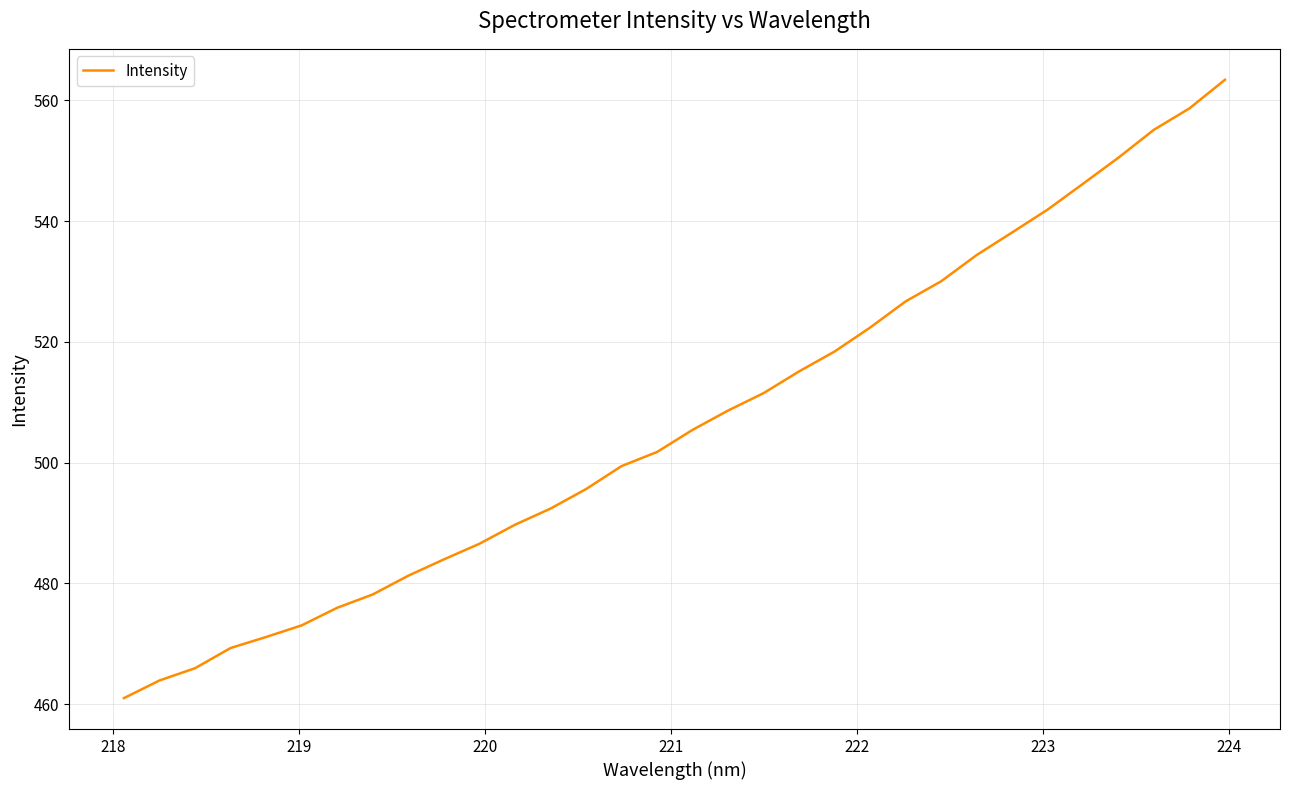

Reading left to right, extract all data points from this chart.

461.0	463.9	465.9	469.3	471.1	473.0	476.0	478.2	481.3	484.0	486.6	489.7	492.4	495.6	499.4	501.8	505.4	508.6	511.5	515.1	518.4	522.4	526.7	530.0	534.4	538.1	541.9	546.2	550.5	555.1	558.7	563.4